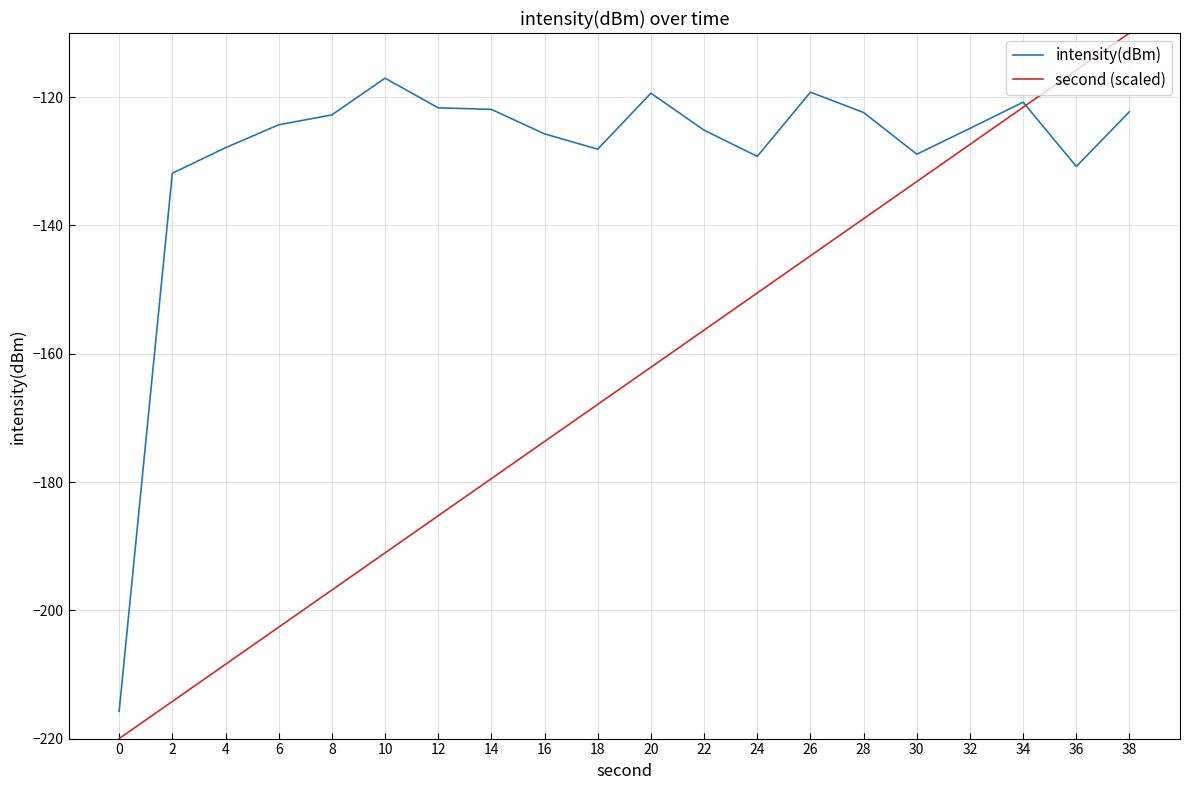

Rank the series at 26 from highest to lowest value.

intensity(dBm), second (scaled)